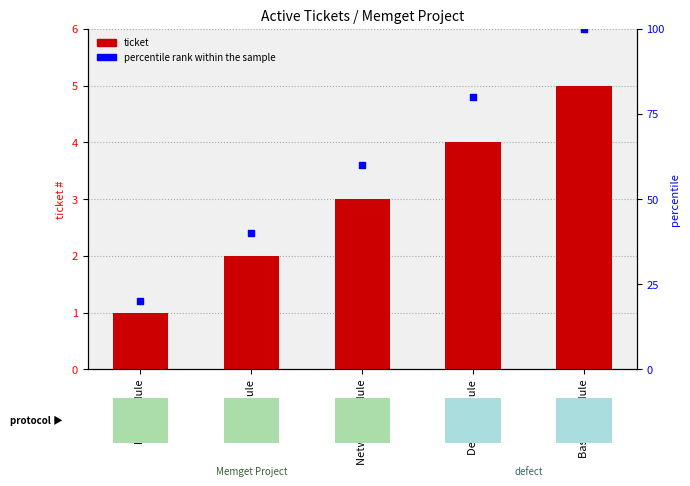

Which series reaches the maximum Y coordinate?

percentile rank within the sample